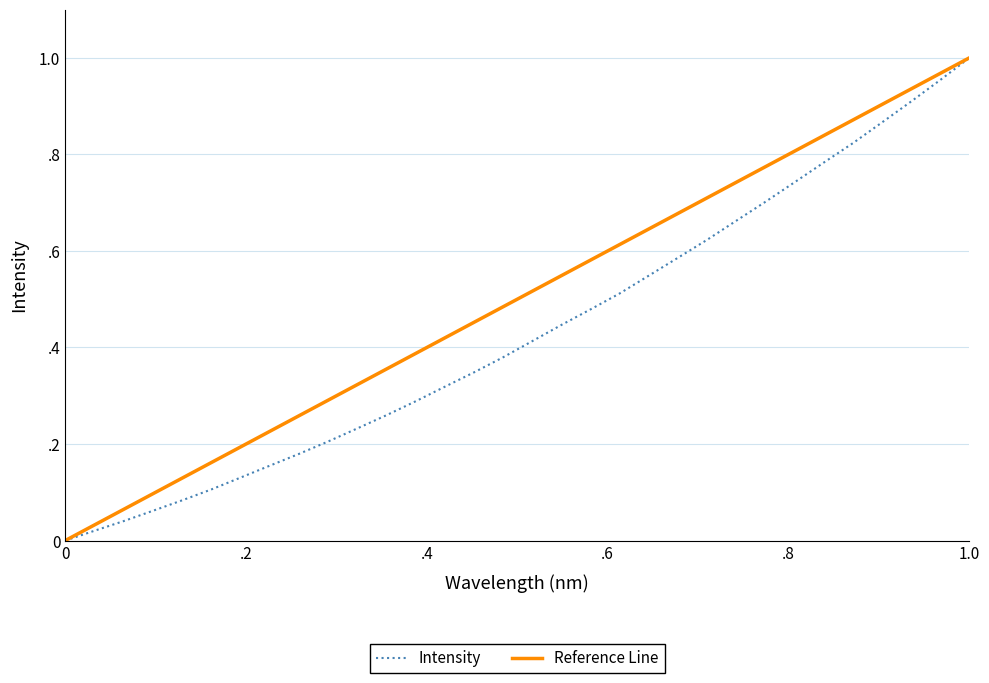

True or false: there are more than 1 points higher than both neighbors.

False